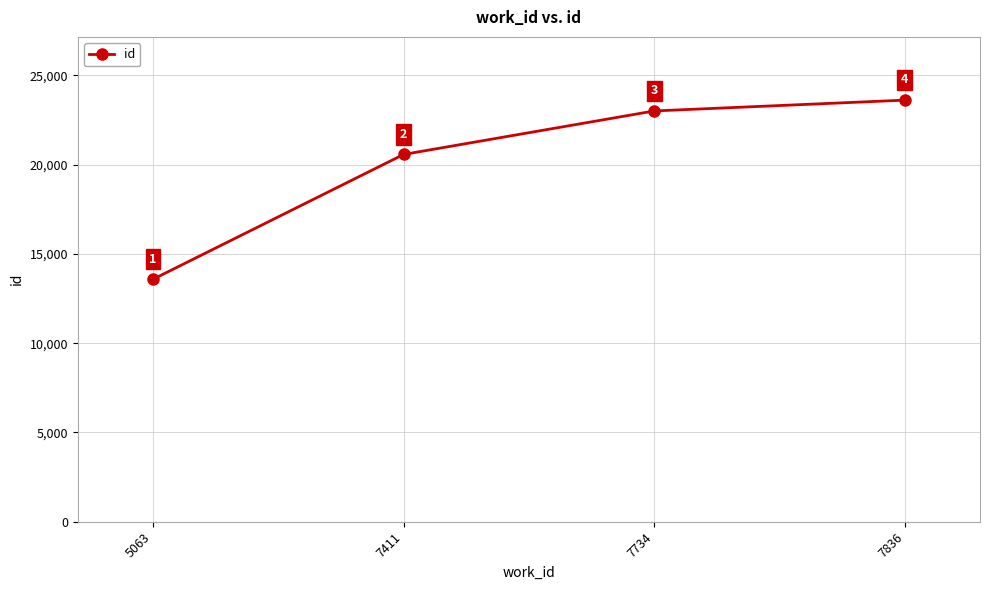

True or false: the data has more than 2 interior local peaks.

False